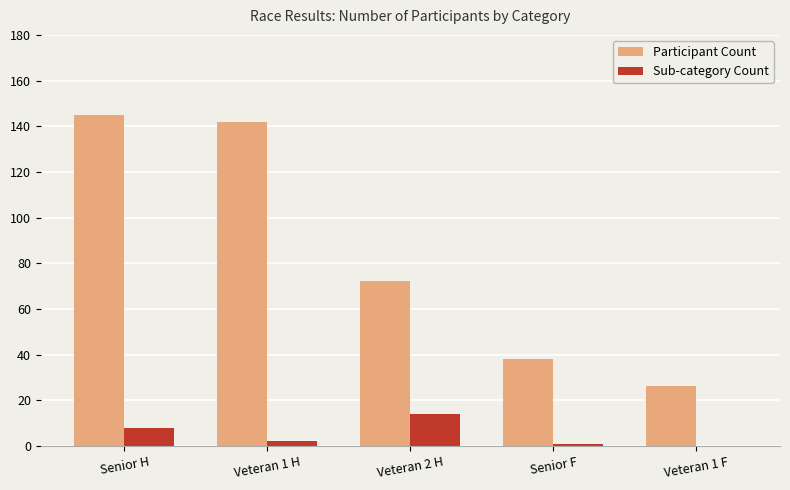

Which series has the largest total across all categories?

Participant Count